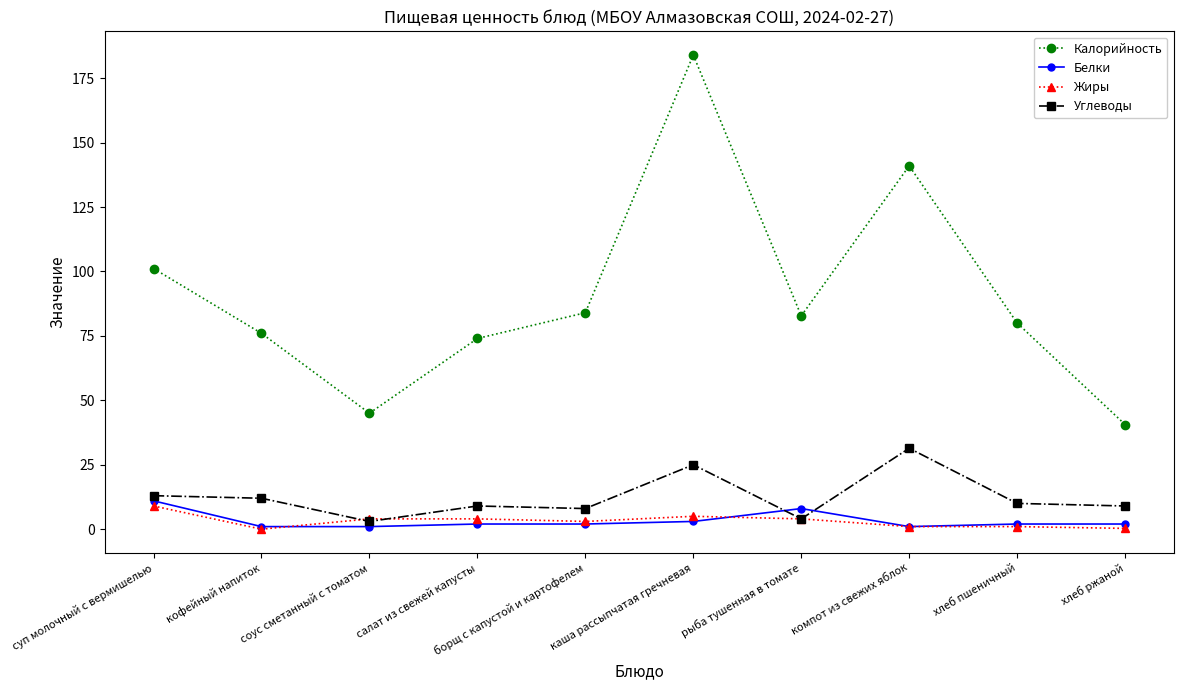

What are all the series names shown in the legend?

Калорийность, Белки, Жиры, Углеводы